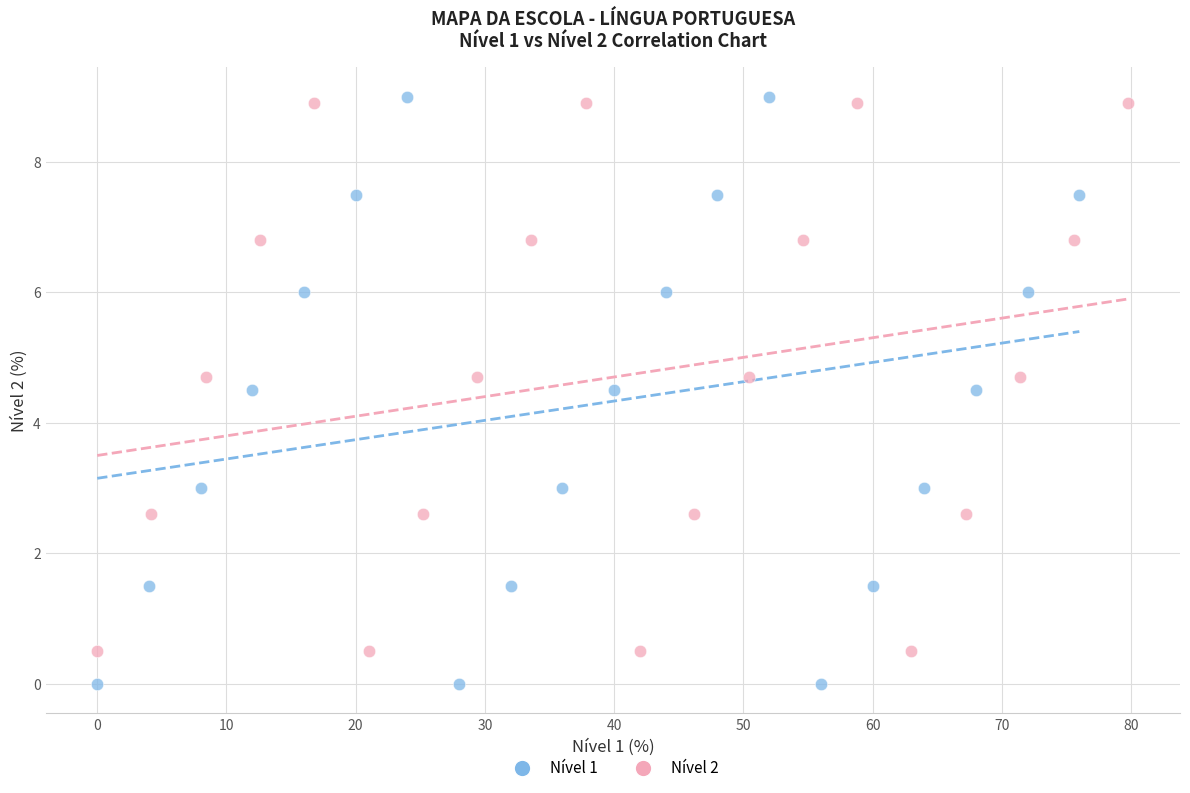

Which series has the widest spread of Y values?

Nível 1